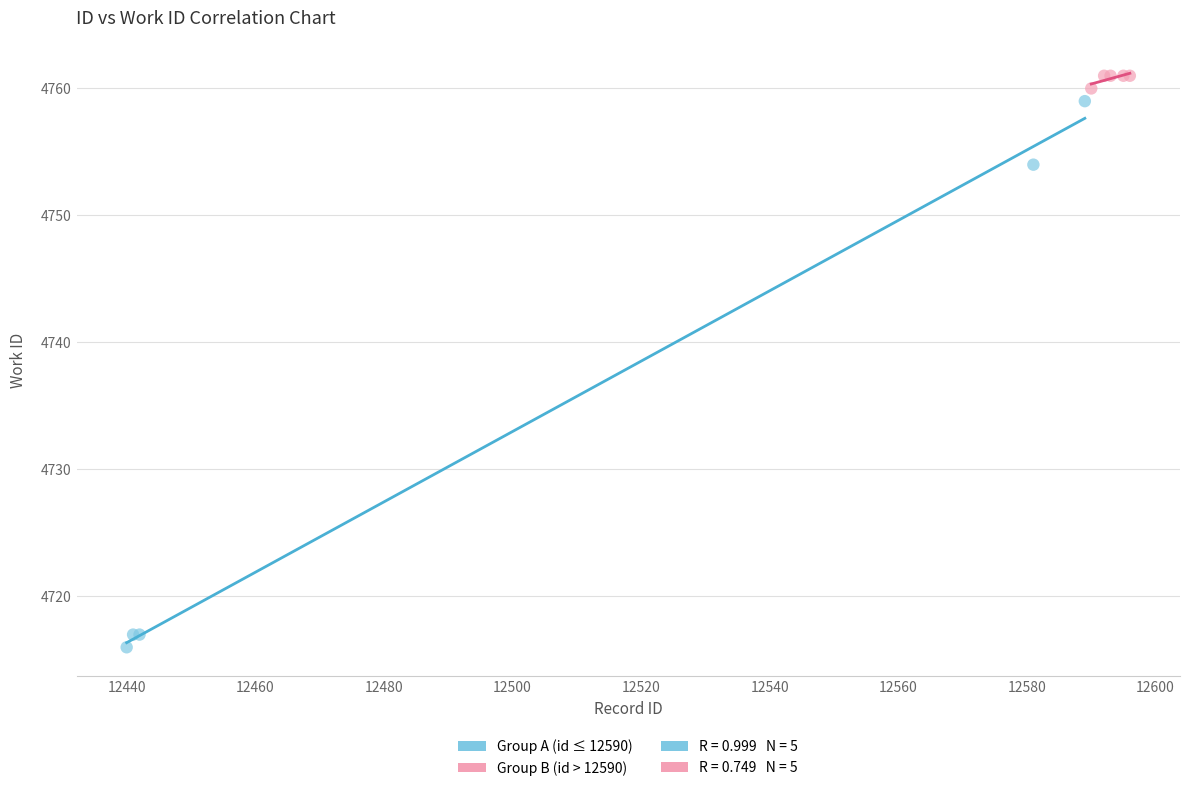

Which series contains the lowest Y value?

Group A (id ≤ 12590)